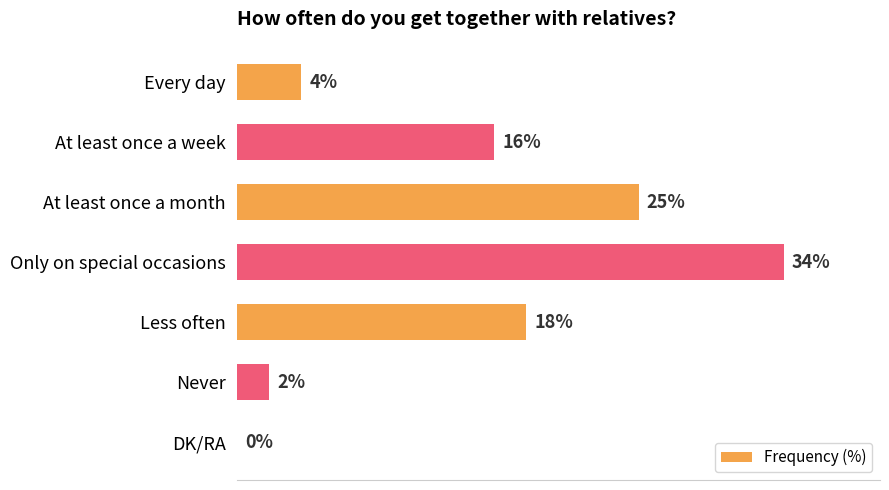

Where is the data nearest to the value 17?

At least once a week